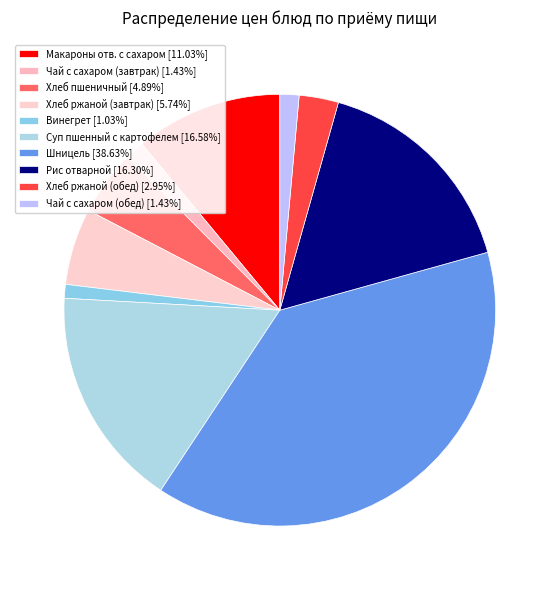

To the nearest percent, what is the average slice percentage?

10%